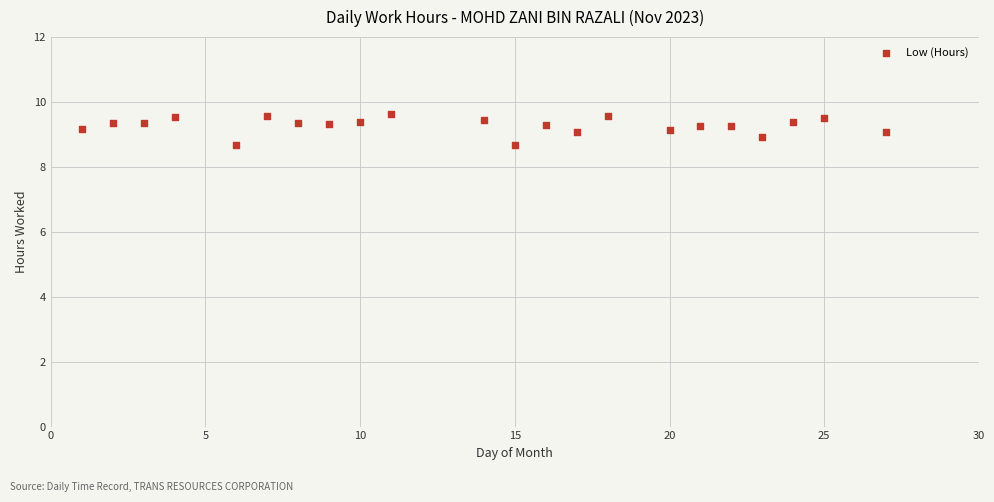

What is the range of X values (max minus min)?

26.0